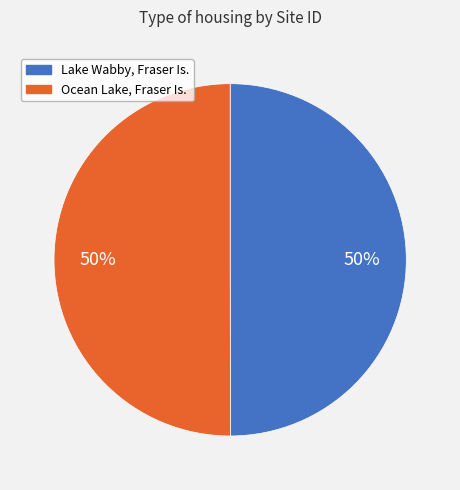

To the nearest percent, what portion does Ocean Lake, Fraser Is. represent?

50%